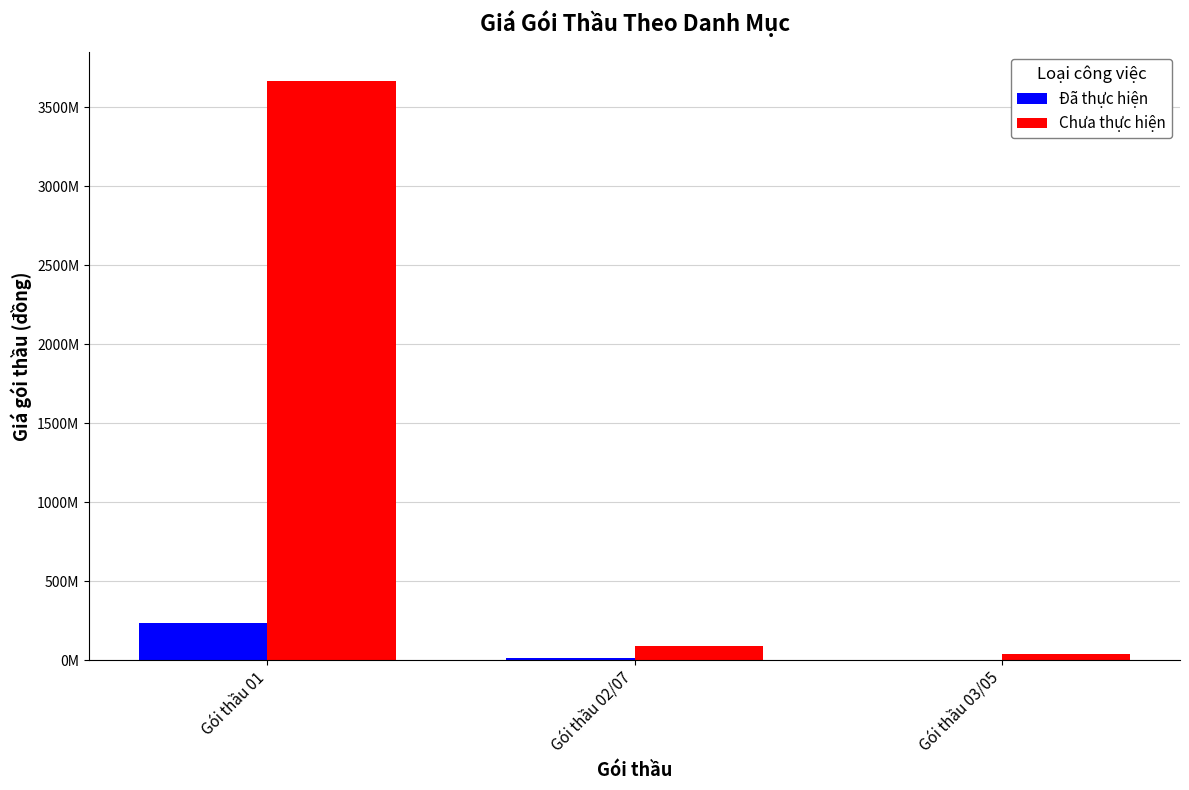

Are the bars horizontal?

No